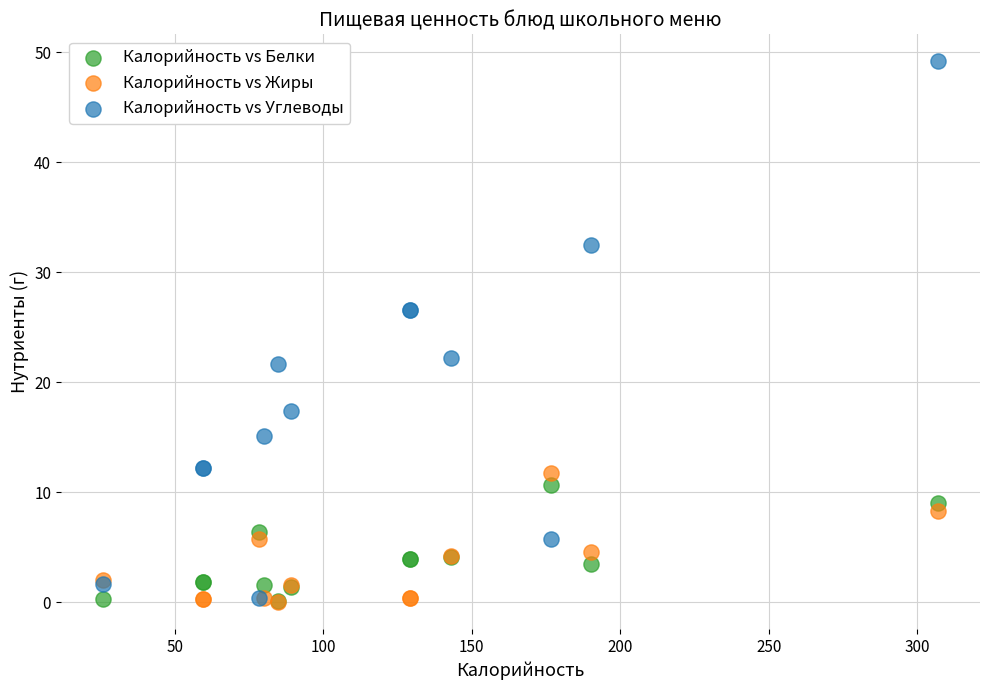

Which series has the widest spread of Y values?

Калорийность vs Углеводы